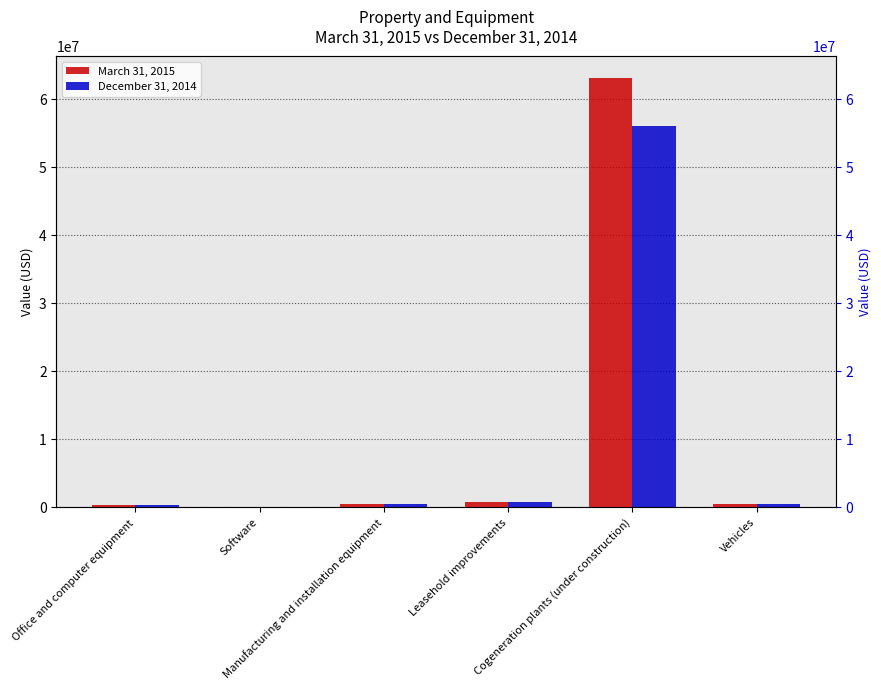

How many values in the March 31, 2015 series exceed 480455?

2